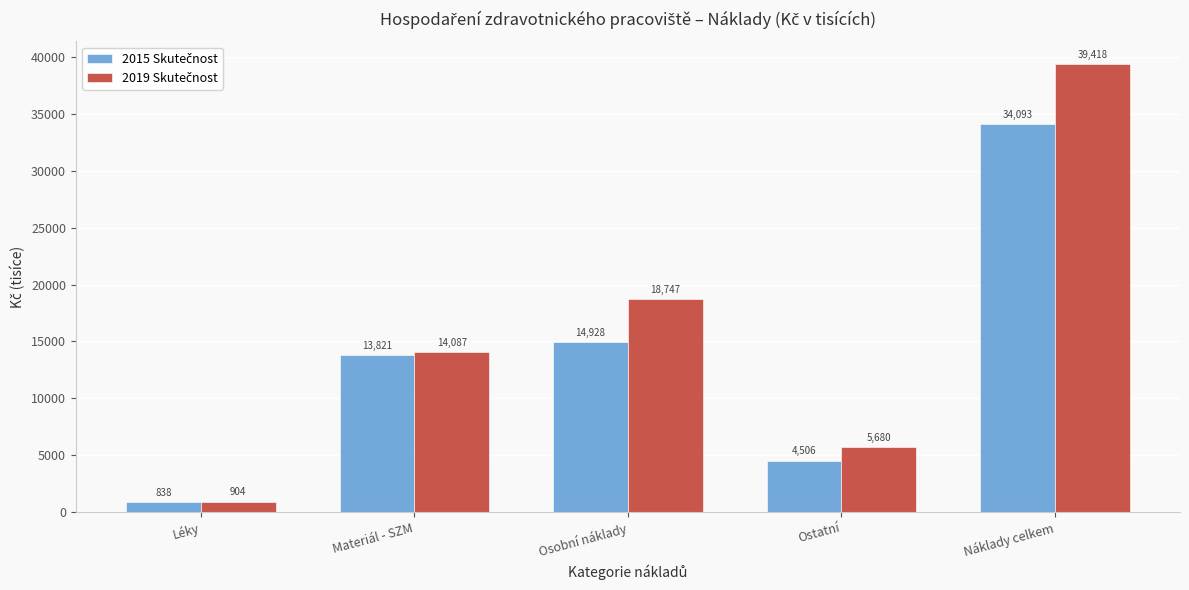

Which category has the lowest value across all series?

Léky